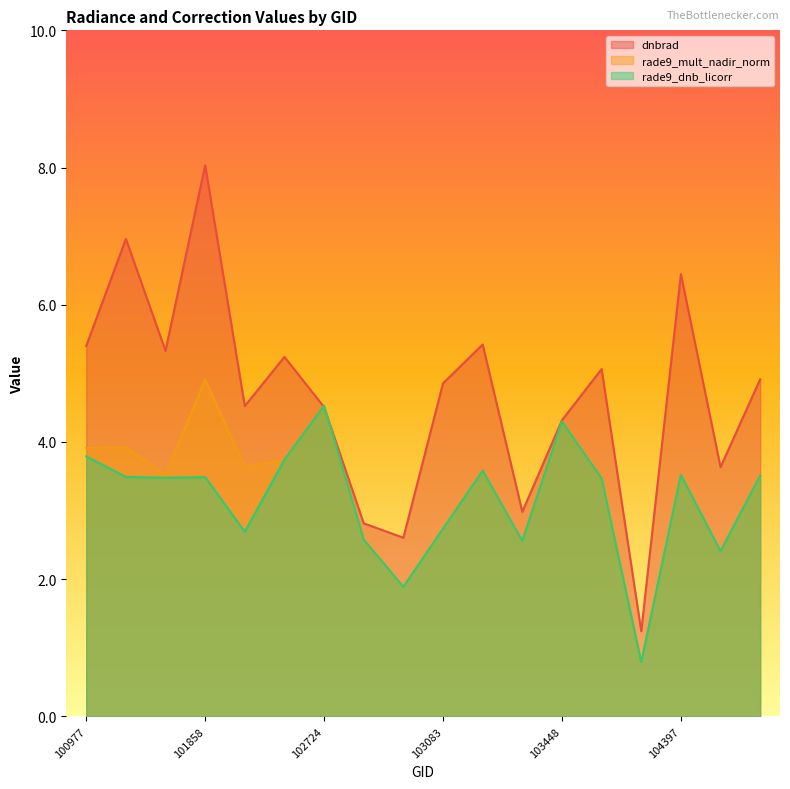

How many lines are shown in the chart?

3